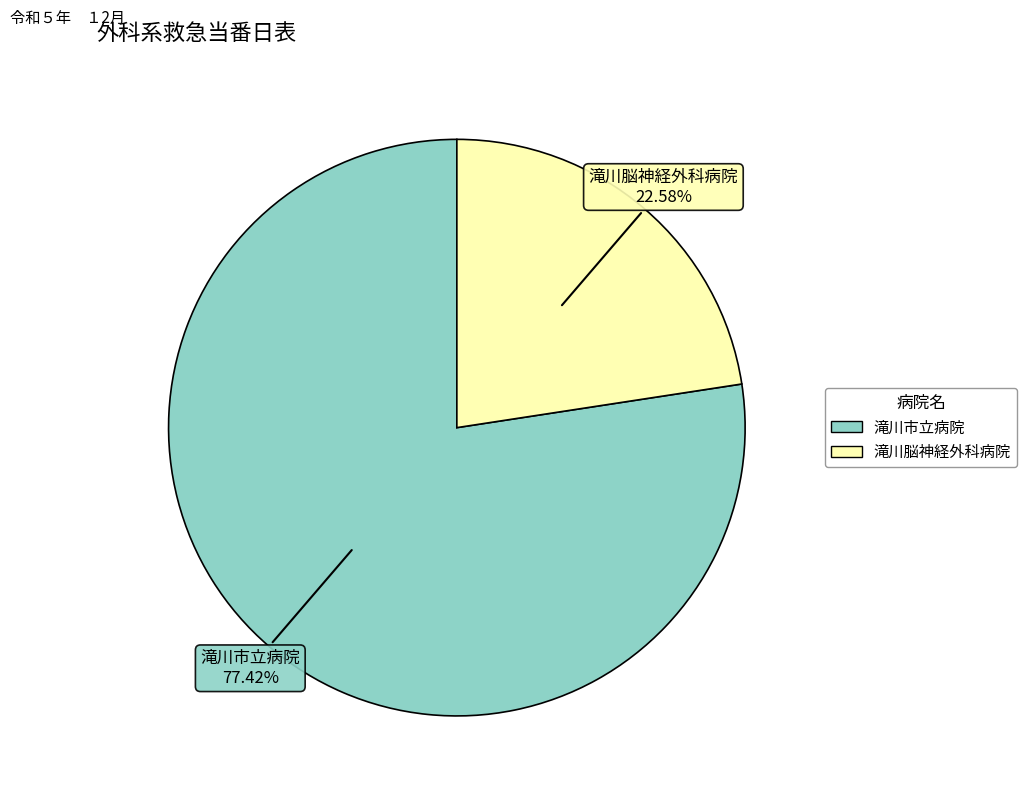

Which slice represents more than half of the pie?

滝川市立病院